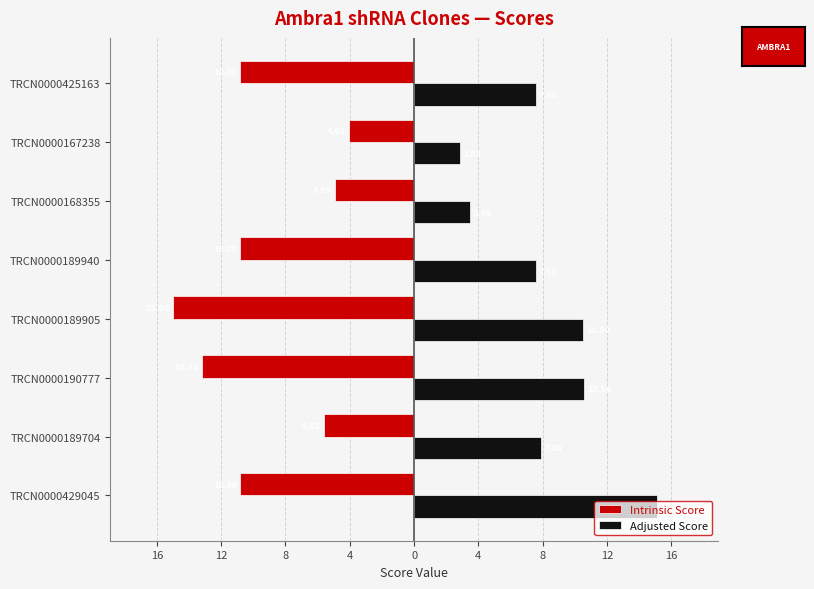

What is the label of the 4th bar from the left?

TRCN0000189905